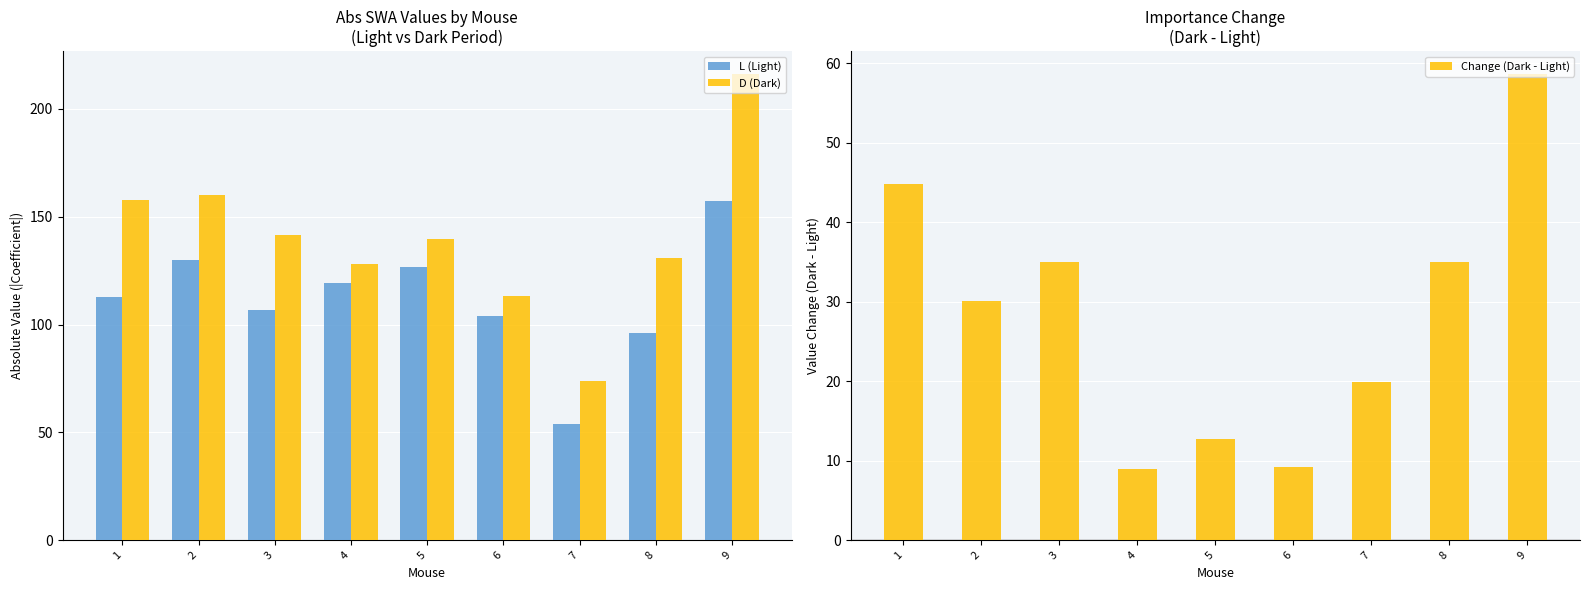

Between 3 and 5, which series saw the biggest shift?

Change (Dark - Light)